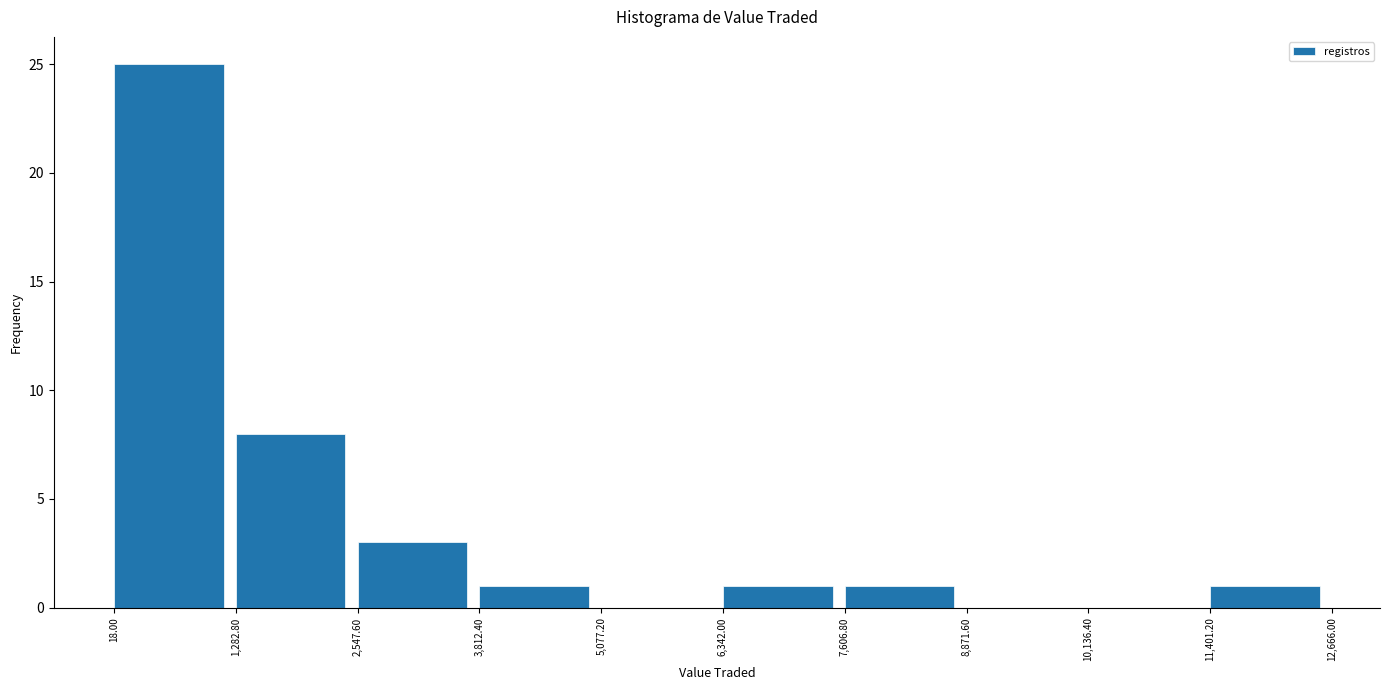

What is the height of the bar covering 1,282.80 to 2,547.60 on the x-axis? The values are not printed on the chart, so give them approximately, as read against the axis.

8